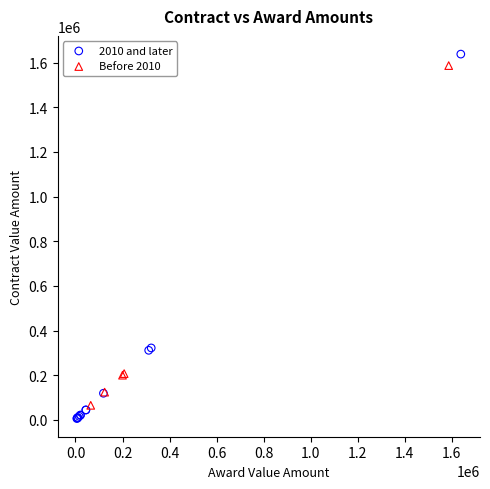

Which series has the widest spread of Y values?

2010 and later